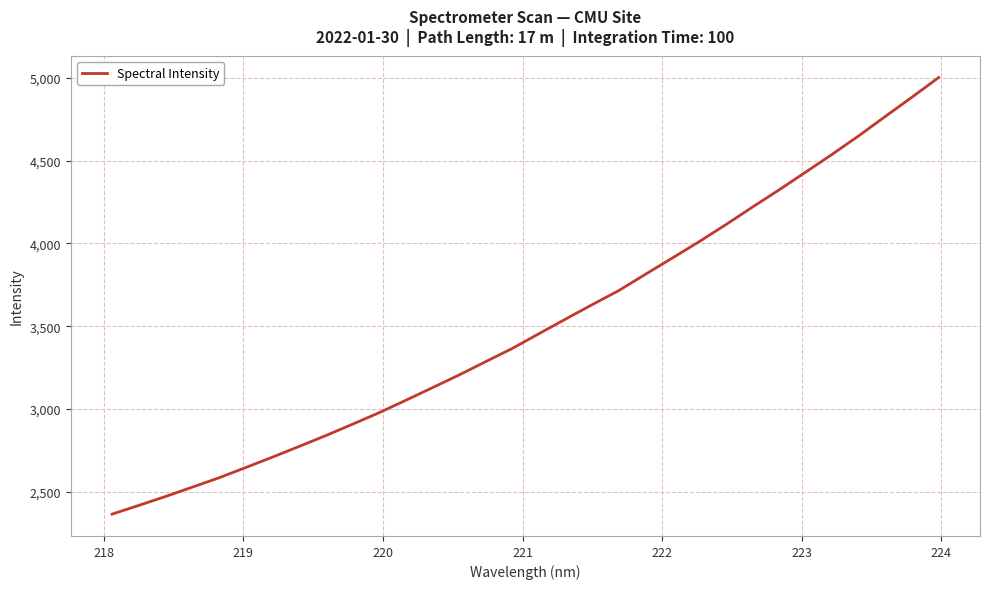

What is the minimum value shown in the chart?

2364.5